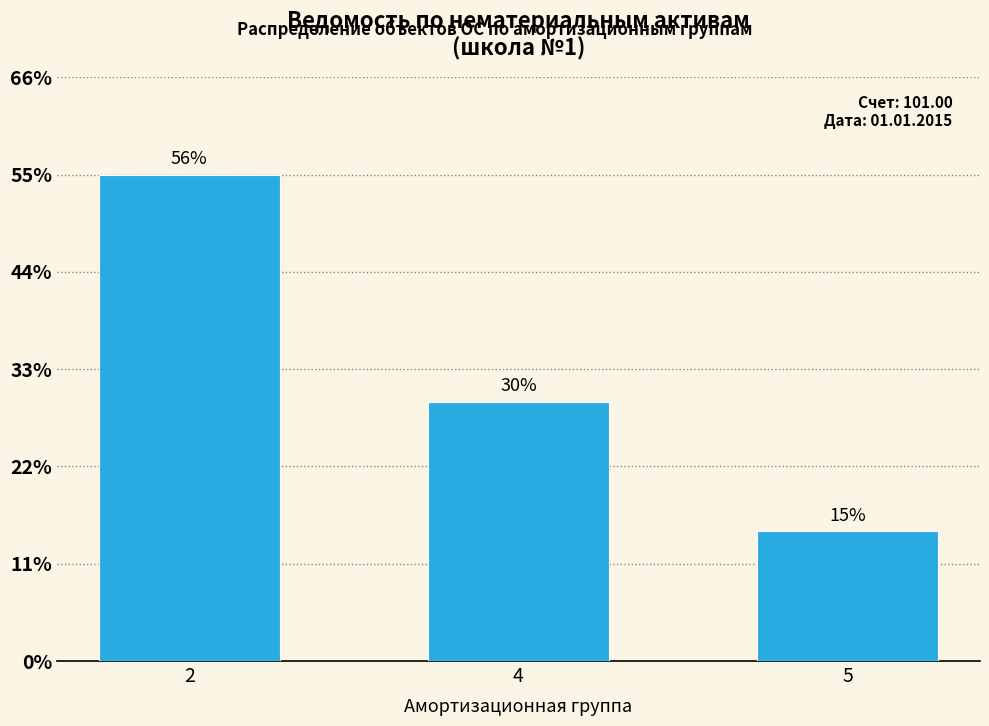

The chart shows a value of 1 at 5. True or false?

False